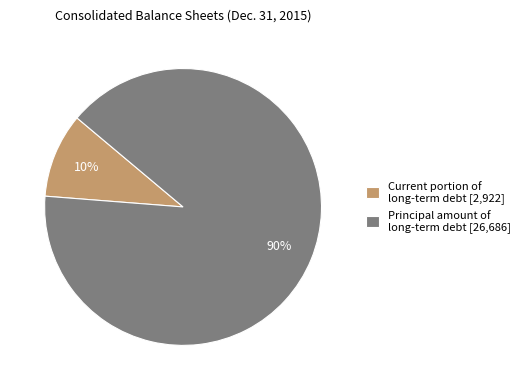

Is it true that Current portion of long-term debt [2,922] is 10% of the pie?

True